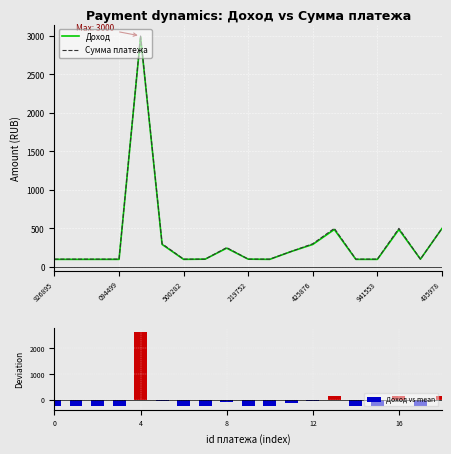

What is the total value across all series at 10?

-50.9